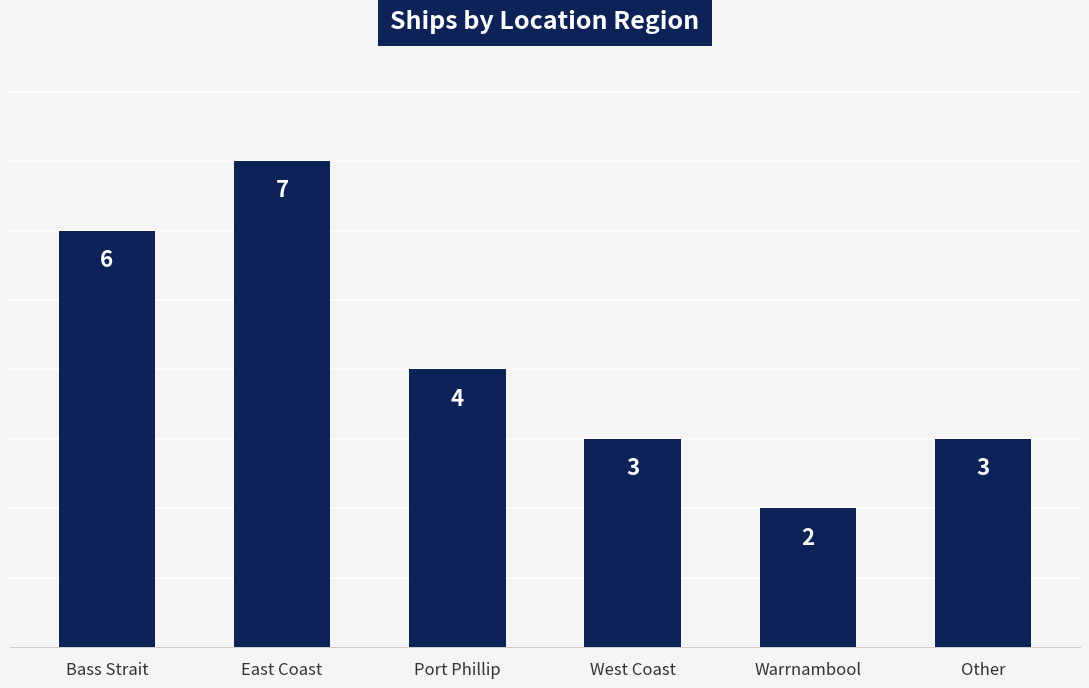

What position from the left is East Coast?

2